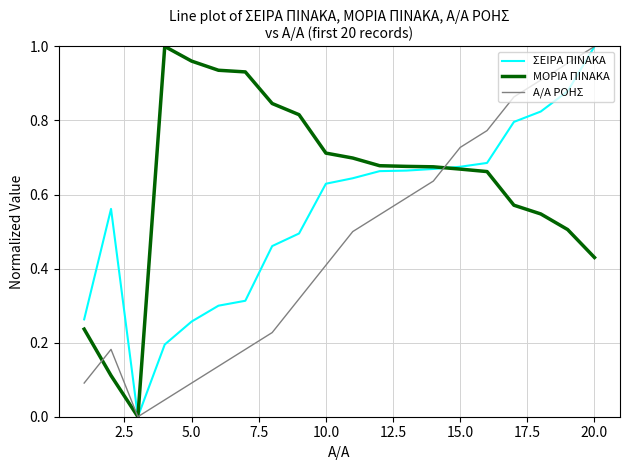

Which series has the largest total across all categories?

ΜΟΡΙΑ ΠΙΝΑΚΑ